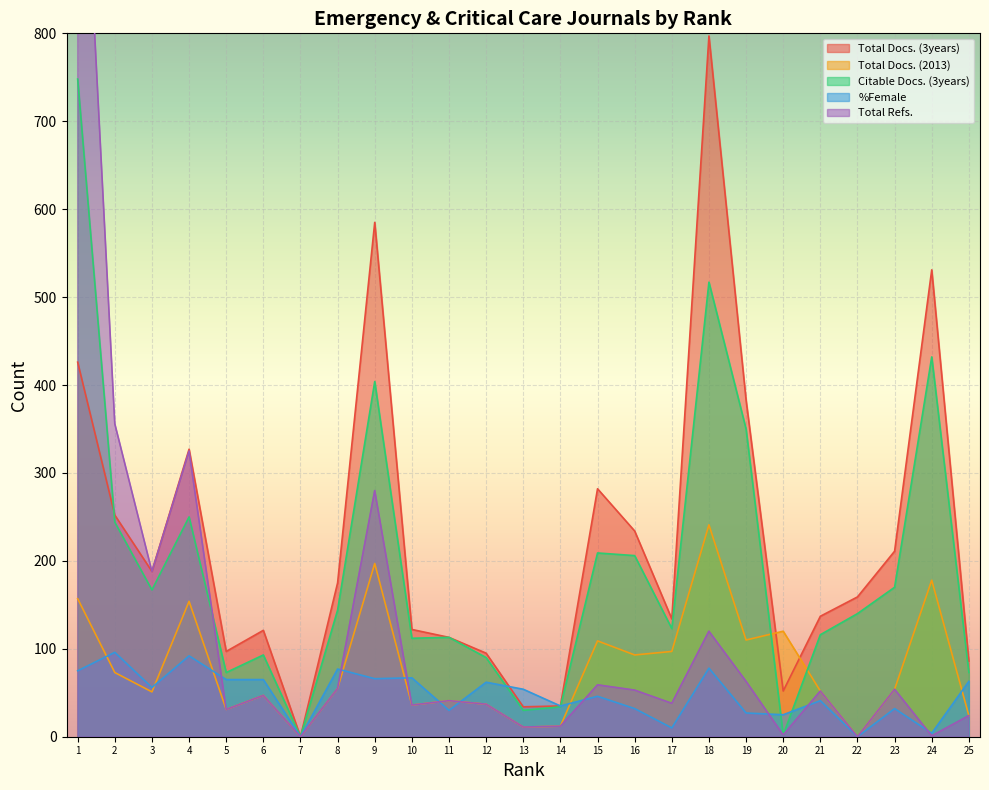

What is the value of the %Female point at the 19th from the left?

27